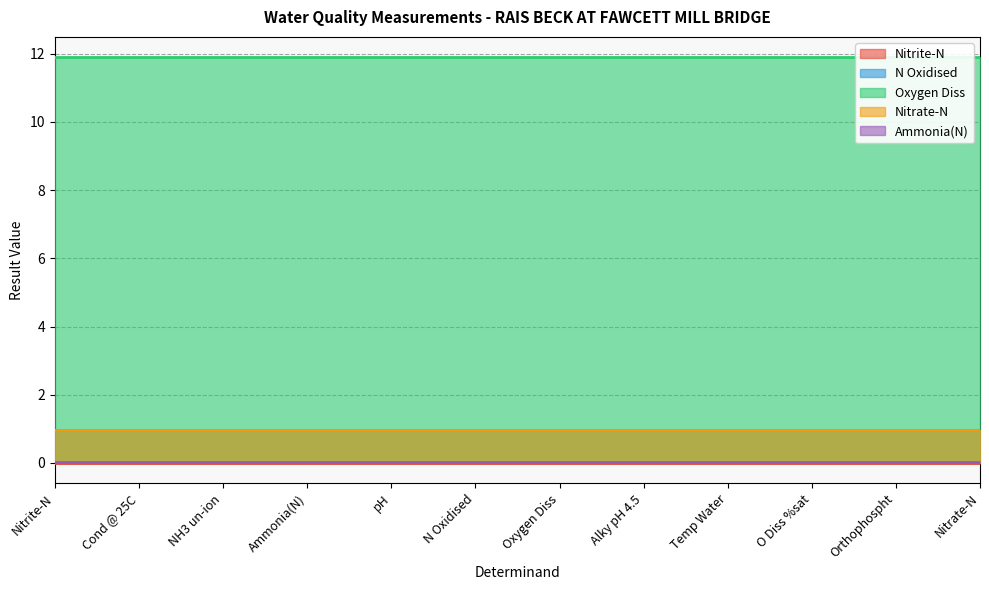

True or false: N Oxidised and Nitrate-N cross at least once.

False